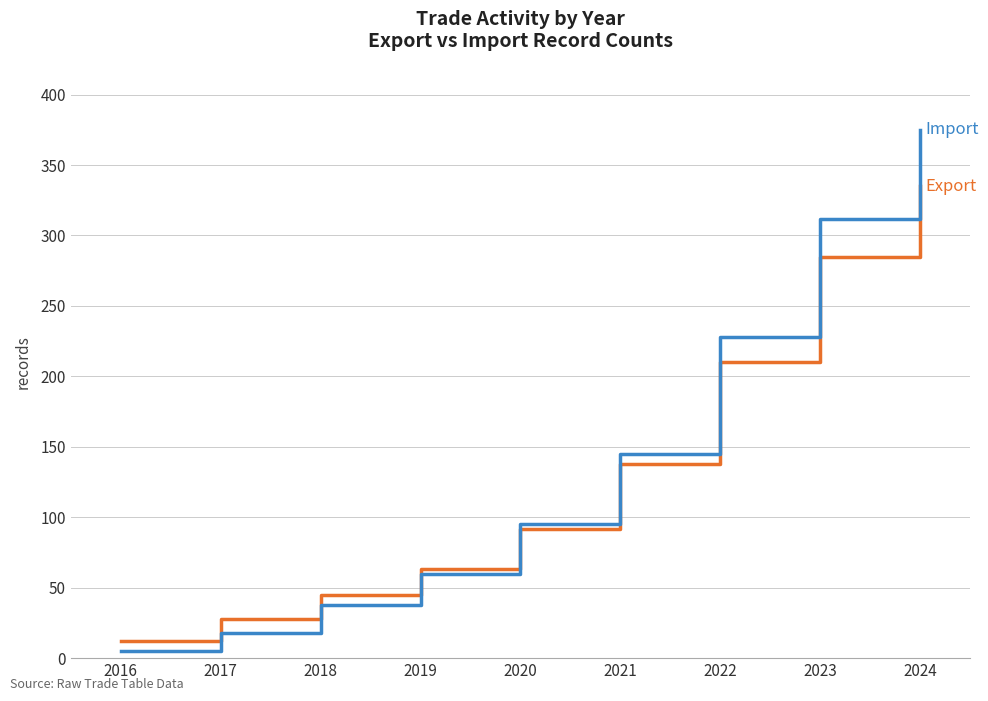

How many lines are shown in the chart?

2